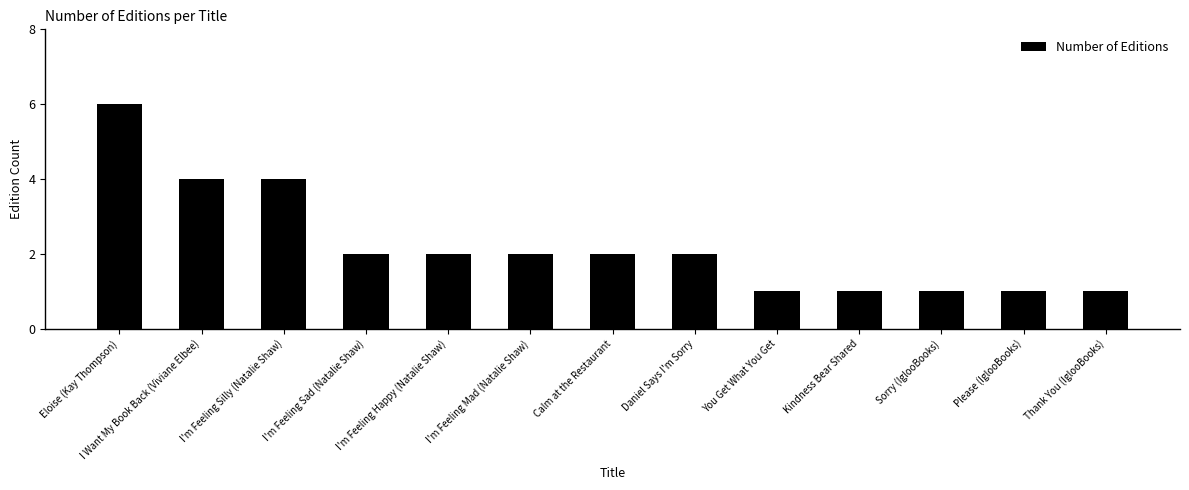

True or false: the data shows 1 at I'm Feeling Happy (Natalie Shaw).

False